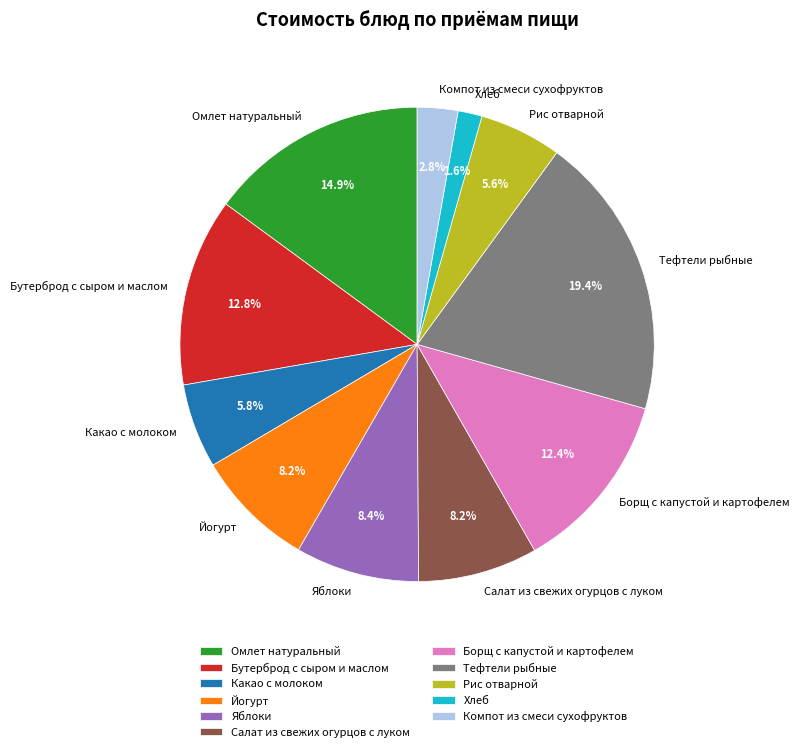

Combined, what portion of the pie is Бутерброд с сыром и маслом and Какао с молоком?

18.6%